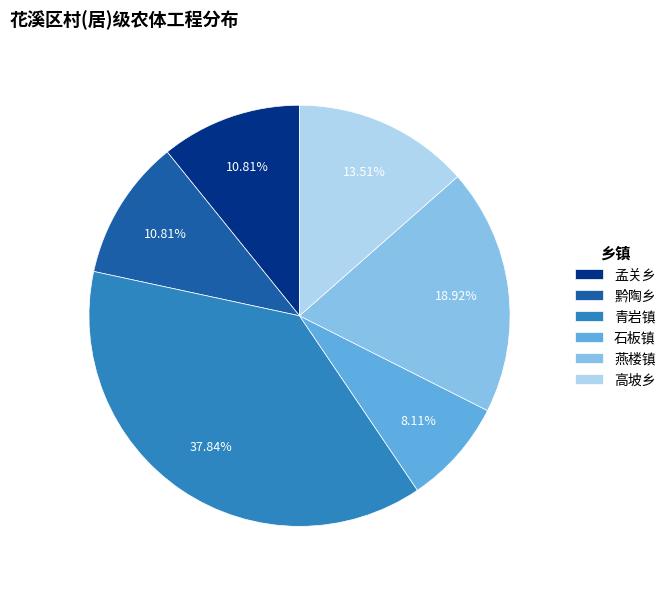

How much of the chart is everything except 石板镇?

91.9%